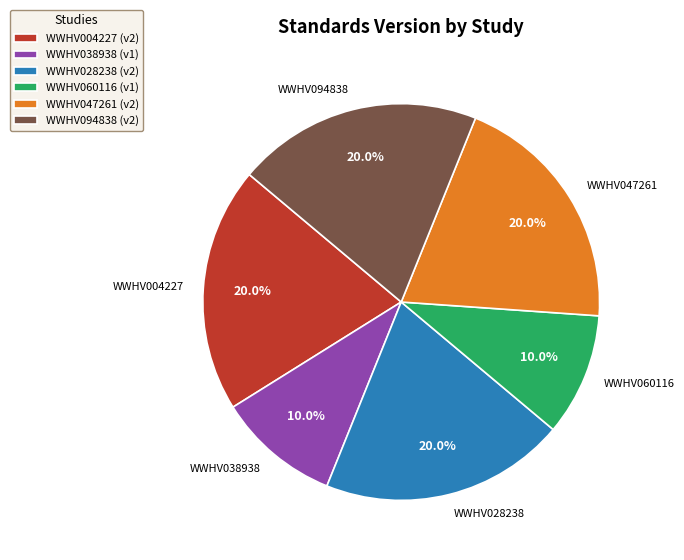

Combined, do WWHV060116 and WWHV028238 account for over 50%?

No